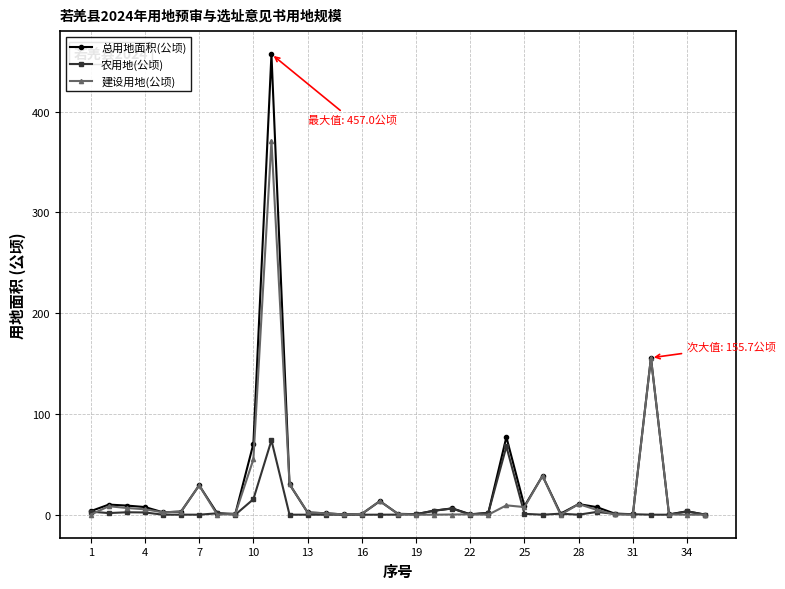

What is the maximum value shown in the chart?

457.0